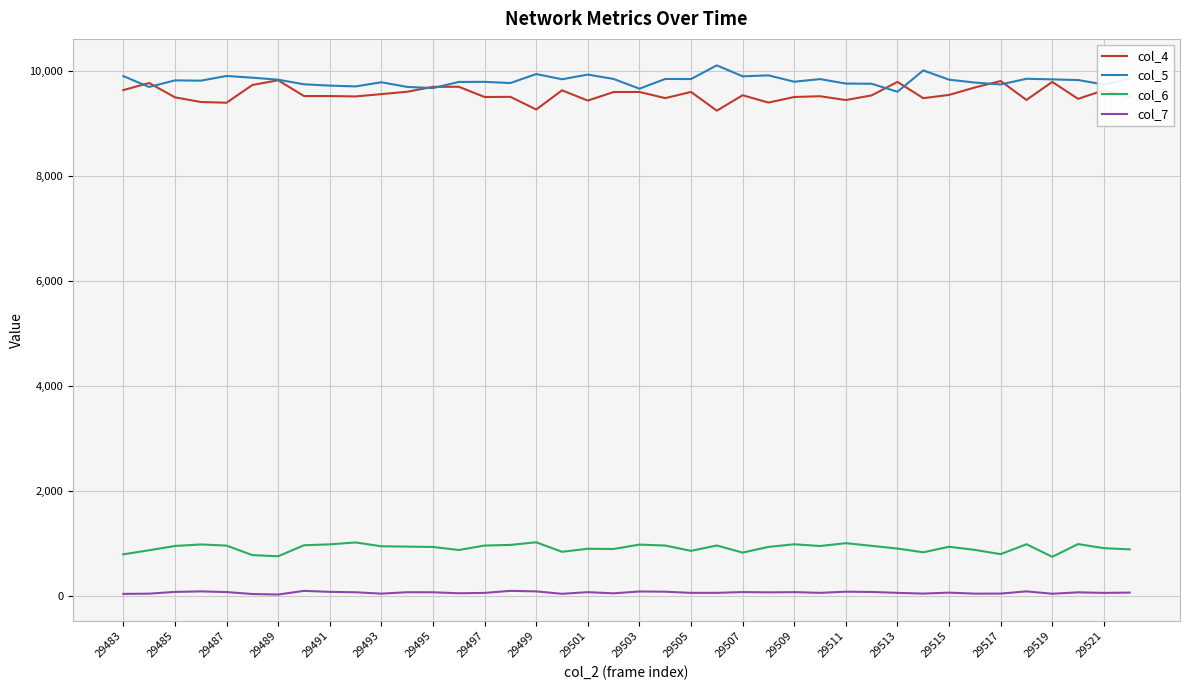

True or false: col_5 and col_6 intersect in this chart.

False